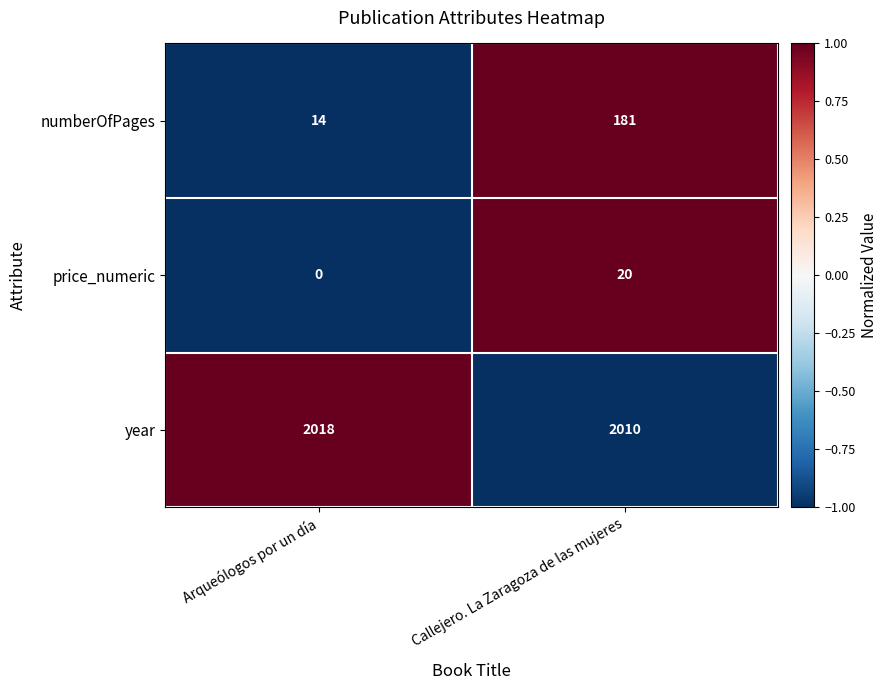

At Arqueólogos por un día, list the series in order from smallest to largest.

price_numeric, numberOfPages, year